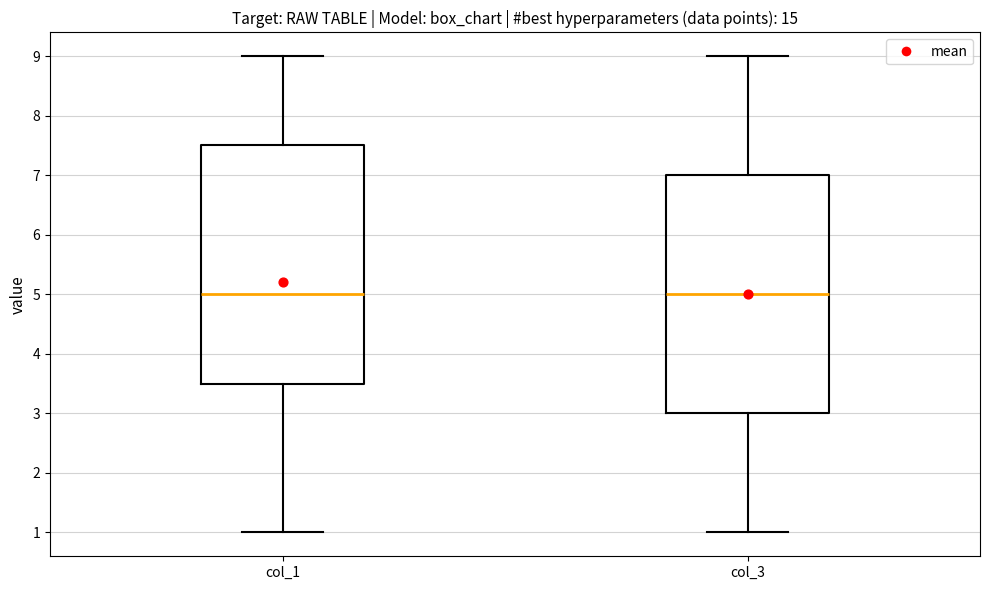

Reading left to right, read every box against the y-axis: the position of its median line, the range the box covers, and the ends of its whiskers. The values are not printed on the chart, so give them approximately, as read against the axis.

col_1: median 5.0, box 3.5 to 7.5, whiskers 1.0 to 9.0
col_3: median 5.0, box 3.0 to 7.0, whiskers 1.0 to 9.0